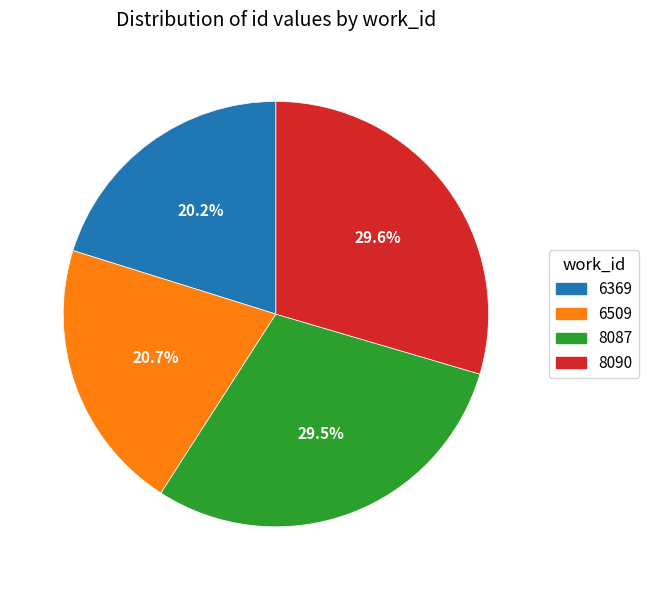

What is the smallest slice in the pie chart?

6369